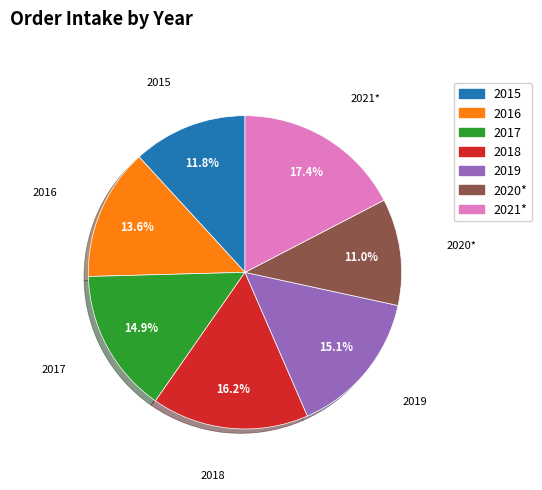

What percentage do 2015 and 2020* together represent?

22.8%